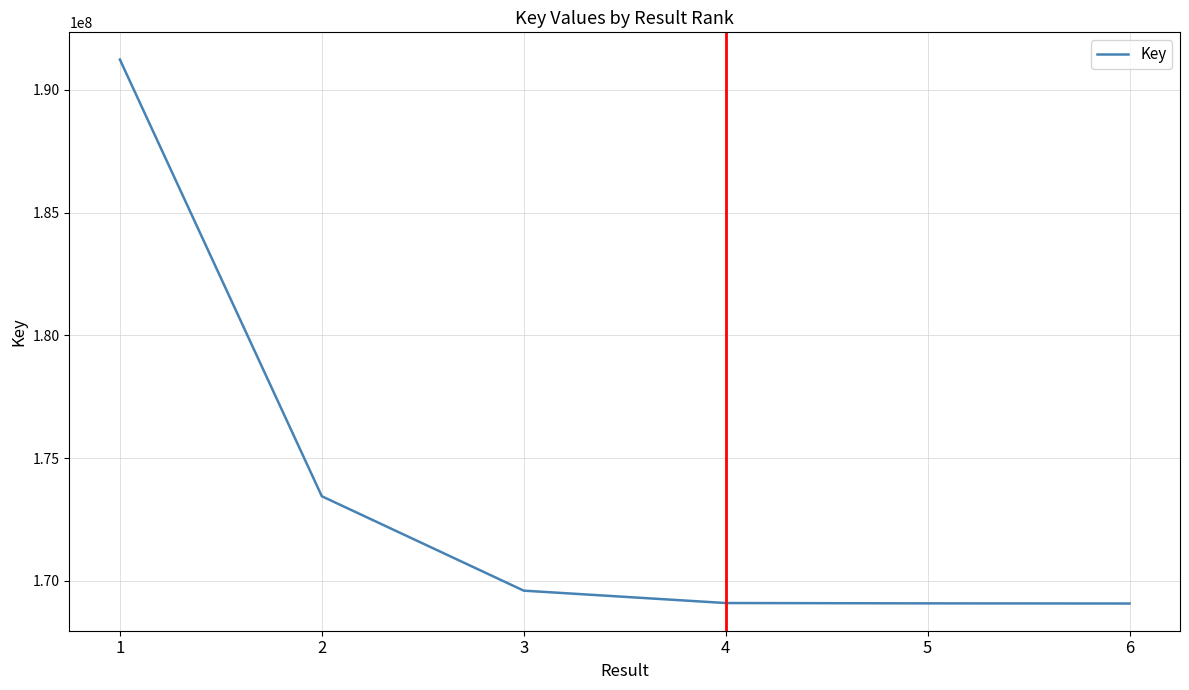

What is the change in value from 2 to 3?

-3844229